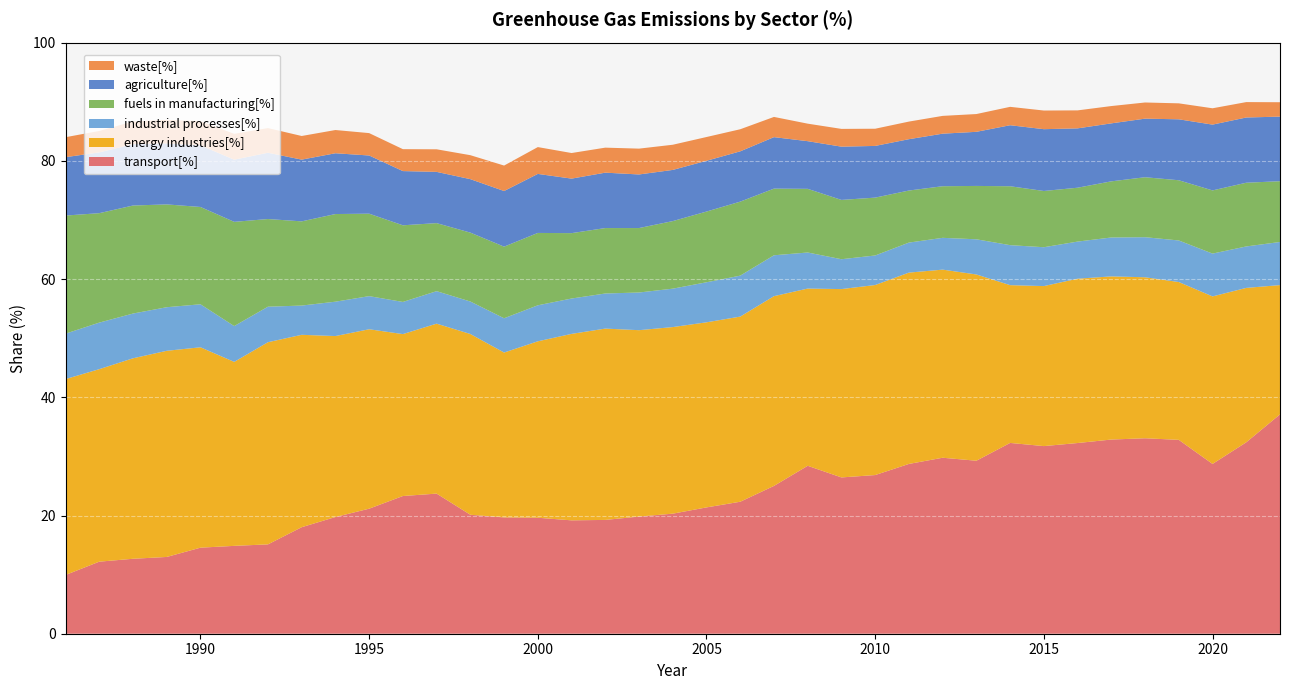

Reading left to right, what are all the values shown in this chart?

transport[%]: 1986=9.9	1987=12.2	1988=12.7	1989=13.0	1990=14.6	1991=14.9	1992=15.1	1993=18.0	1994=19.7	1995=21.2	1996=23.3	1997=23.7	1998=20.1	1999=19.7	2000=19.6	2001=19.2	2002=19.3	2003=19.8	2004=20.3	2005=21.4	2006=22.3	2007=25.0	2008=28.4	2009=26.4	2010=26.8	2011=28.7	2012=29.8	2013=29.3	2014=32.3	2015=31.7	2016=32.3	2017=32.9	2018=33.1	2019=32.8	2020=28.7	2021=32.4	2022=37.1
energy industries[%]: 1986=33.1	1987=32.6	1988=33.9	1989=34.9	1990=33.9	1991=31.1	1992=34.2	1993=32.5	1994=30.6	1995=30.4	1996=27.4	1997=28.8	1998=30.6	1999=27.9	2000=29.9	2001=31.5	2002=32.4	2003=31.5	2004=31.6	2005=31.3	2006=31.3	2007=32.1	2008=30.0	2009=31.9	2010=32.1	2011=32.4	2012=31.8	2013=31.5	2014=26.7	2015=27.1	2016=27.8	2017=27.6	2018=27.2	2019=26.7	2020=28.3	2021=26.1	2022=21.9
industrial processes[%]: 1986=7.7	1987=7.9	1988=7.6	1989=7.4	1990=7.3	1991=6.1	1992=6.0	1993=4.9	1994=5.8	1995=5.6	1996=5.4	1997=5.5	1998=5.5	1999=5.8	2000=6.1	2001=6.0	2002=5.9	2003=6.4	2004=6.5	2005=6.8	2006=6.9	2007=6.9	2008=6.1	2009=5.1	2010=5.0	2011=5.1	2012=5.4	2013=5.9	2014=6.8	2015=6.6	2016=6.3	2017=6.6	2018=6.8	2019=7.0	2020=7.2	2021=7.0	2022=7.3
fuels in manufacturing[%]: 1986=20.0	1987=18.5	1988=18.3	1989=17.4	1990=16.5	1991=17.6	1992=14.8	1993=14.2	1994=14.8	1995=13.9	1996=13.0	1997=11.5	1998=11.7	1999=12.1	2000=12.2	2001=11.1	2002=11.1	2003=10.9	2004=11.4	2005=12.0	2006=12.5	2007=11.3	2008=10.8	2009=10.0	2010=9.8	2011=8.8	2012=8.7	2013=9.0	2014=10.0	2015=9.5	2016=9.1	2017=9.5	2018=10.1	2019=10.2	2020=10.7	2021=10.8	2022=10.3
agriculture[%]: 1986=9.9	1987=10.3	1988=10.4	1989=10.3	1990=10.4	1991=10.5	1992=11.2	1993=10.4	1994=10.3	1995=9.8	1996=9.2	1997=8.7	1998=9.0	1999=9.4	2000=10.0	2001=9.2	2002=9.4	2003=9.1	2004=8.7	2005=8.6	2006=8.5	2007=8.7	2008=8.1	2009=9.0	2010=8.7	2011=8.7	2012=8.9	2013=9.2	2014=10.3	2015=10.5	2016=10.0	2017=9.8	2018=9.9	2019=10.3	2020=11.1	2021=11.0	2022=10.9
waste[%]: 1986=3.4	1987=3.6	1988=3.8	1989=4.0	1990=4.1	1991=4.4	1992=4.2	1993=4.0	1994=3.9	1995=3.8	1996=3.7	1997=3.8	1998=4.1	1999=4.3	2000=4.5	2001=4.3	2002=4.2	2003=4.4	2004=4.3	2005=4.0	2006=3.7	2007=3.4	2008=3.0	2009=3.0	2010=2.9	2011=3.0	2012=3.0	2013=3.0	2014=3.1	2015=3.2	2016=3.0	2017=2.9	2018=2.7	2019=2.7	2020=2.8	2021=2.6	2022=2.4